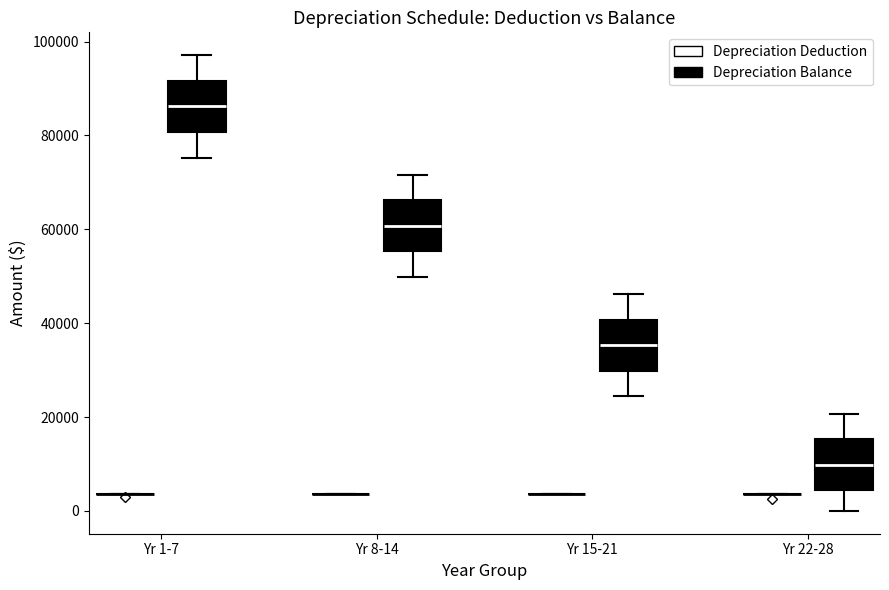

Reading left to right, read every box against the y-axis: the position of its median line, the range the box covers, and the ends of its whiskers. The values are not printed on the chart, so give them approximately, as read against the axis.

Yr 1-7 (Depreciation Deduction): box collapsed to a line at 4000, whiskers 4000 to 4000
Yr 1-7 (Depreciation Balance): median 86000, box 80000 to 92000, whiskers 76000 to 98000
Yr 8-14 (Depreciation Deduction): box collapsed to a line at 4000, whiskers 4000 to 4000
Yr 8-14 (Depreciation Balance): median 60000, box 56000 to 66000, whiskers 50000 to 72000
Yr 15-21 (Depreciation Deduction): box collapsed to a line at 4000, whiskers 4000 to 4000
Yr 15-21 (Depreciation Balance): median 36000, box 30000 to 40000, whiskers 24000 to 46000
Yr 22-28 (Depreciation Deduction): box collapsed to a line at 4000, whiskers 4000 to 4000
Yr 22-28 (Depreciation Balance): median 10000, box 4000 to 16000, whiskers 0 to 20000